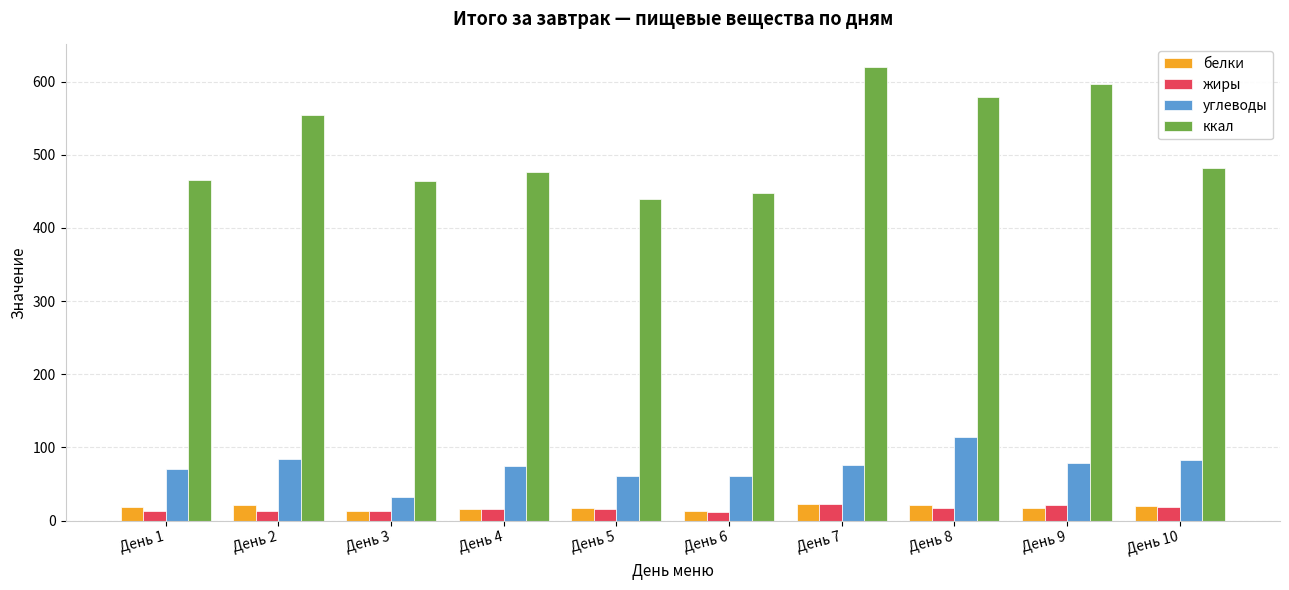

Is it true that ккал equals 587.6 at День 6?

False